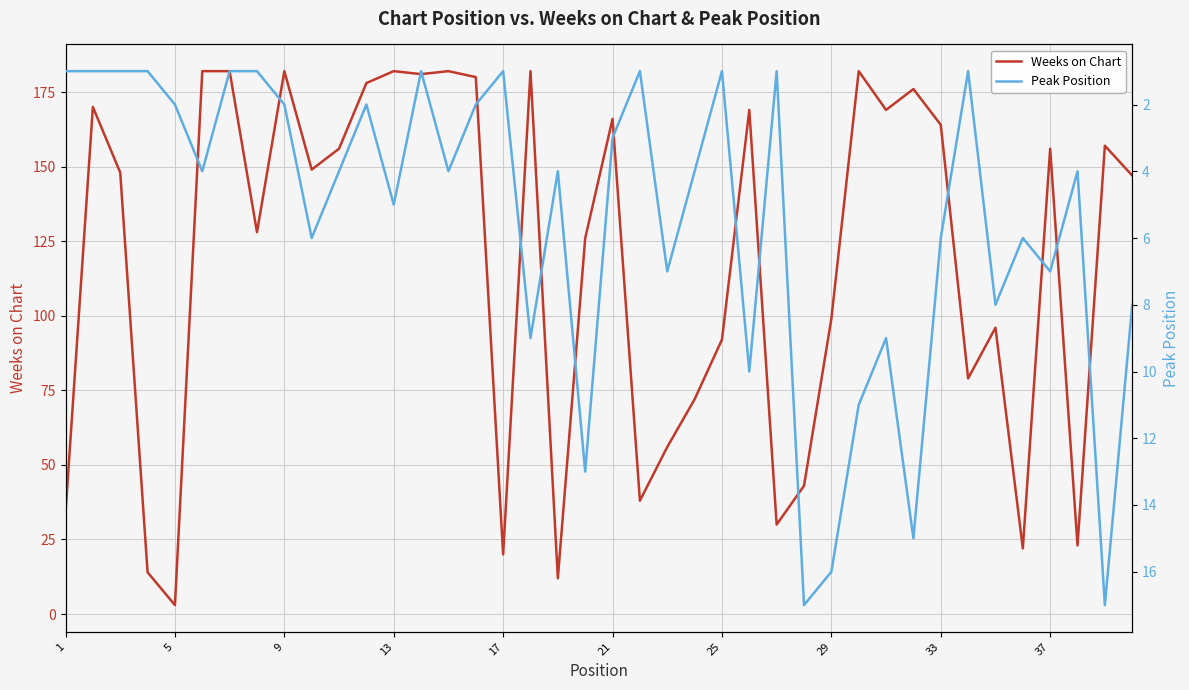

How many values in the Weeks on Chart series are below 149?

20